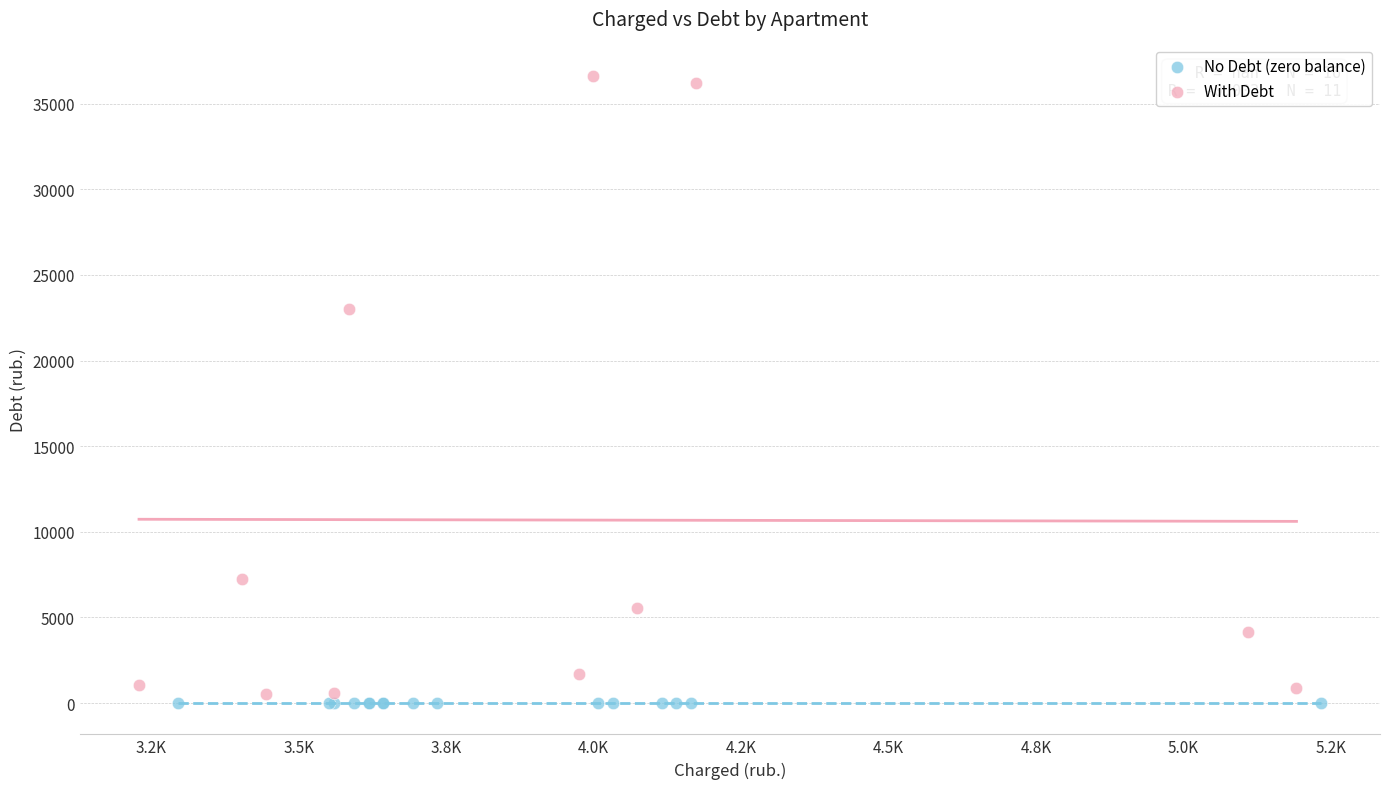

Which series reaches the maximum Y coordinate?

With Debt